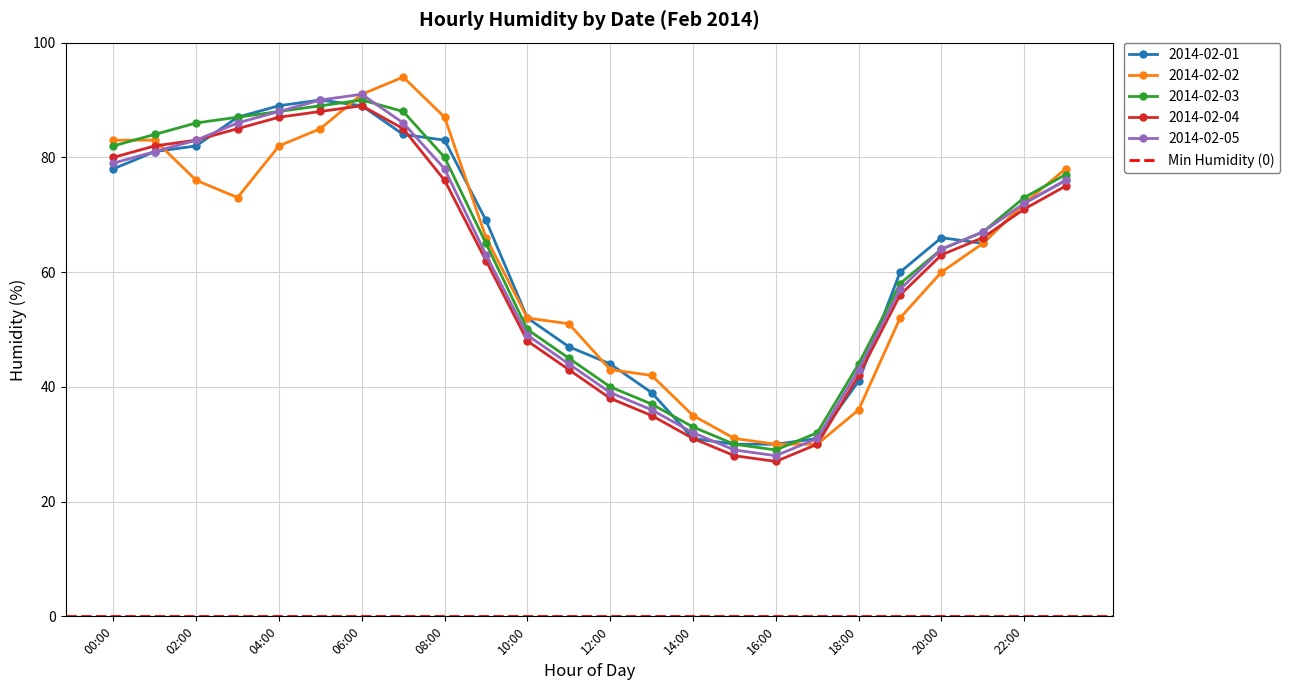

What is the sum of all 2014-02-01 values?

1516